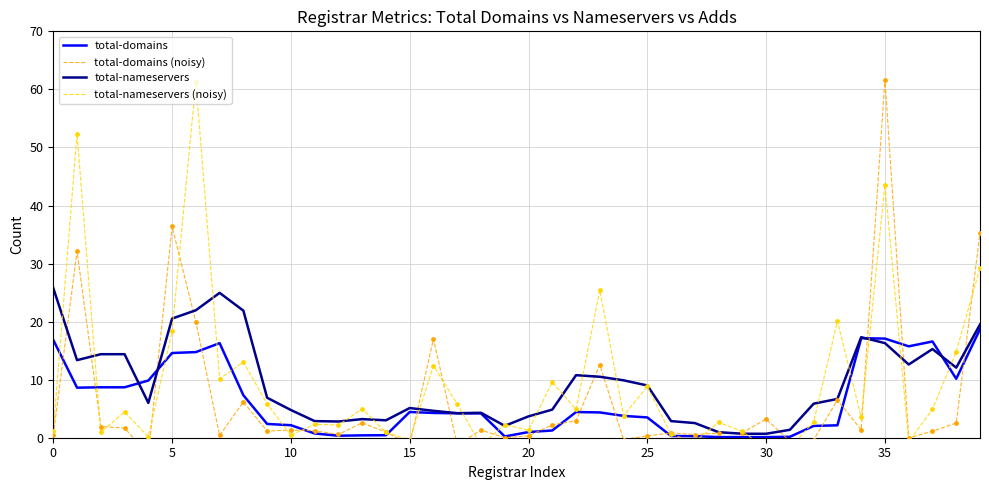

True or false: total-domains has a value of 3.5 at 25.

True